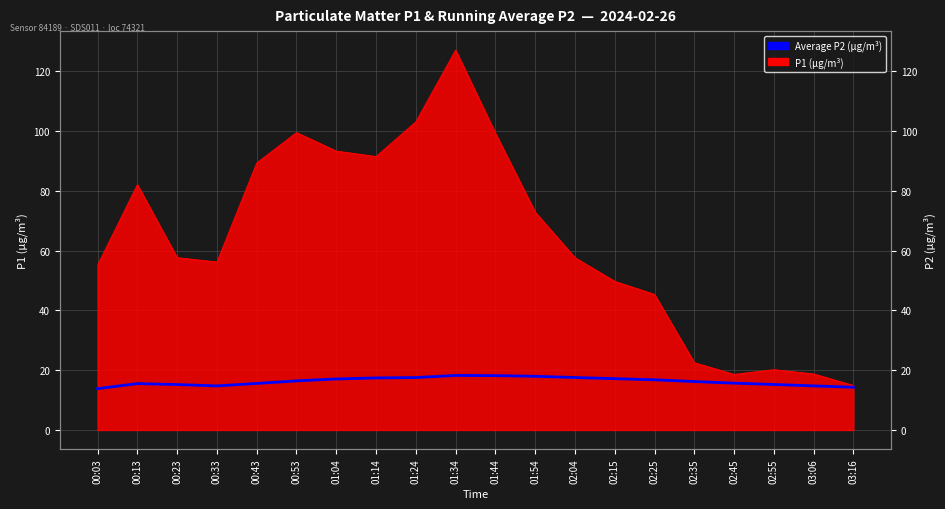

Count the number of categories in the chart.

20